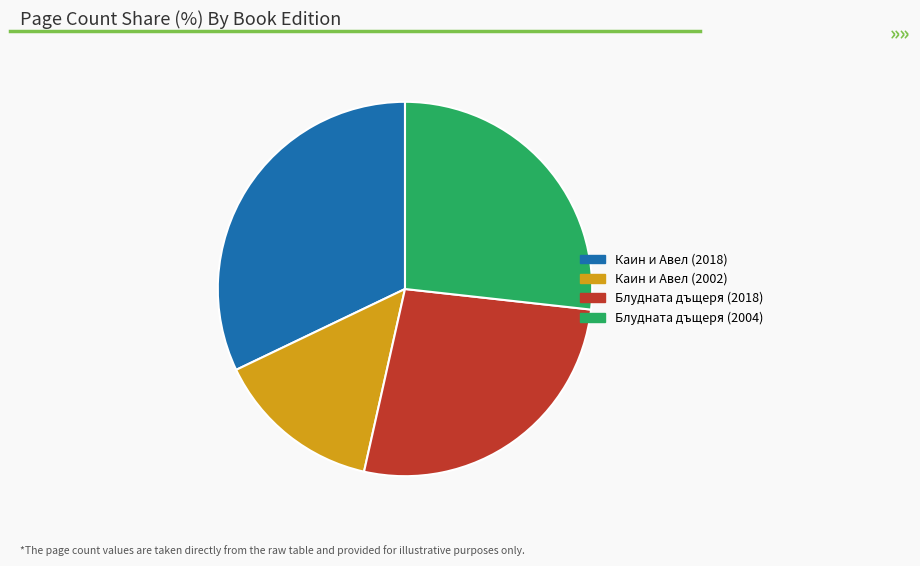

Is the sum of Блудната дъщеря (2004) and Блудната дъщеря (2018) greater than half?

Yes